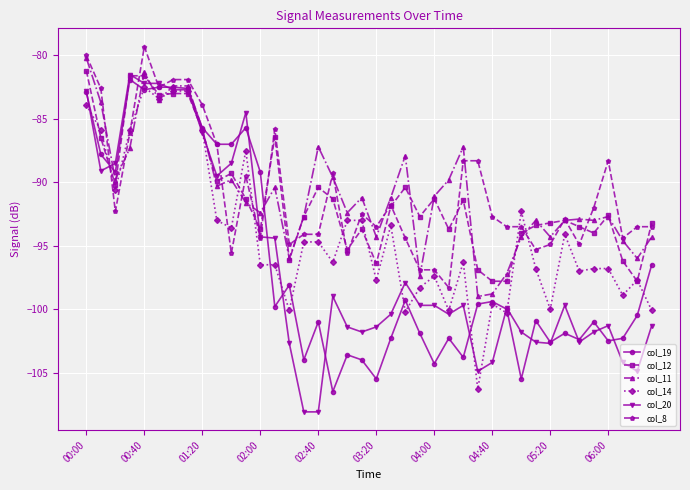

Which series has the widest spread of values?

col_20